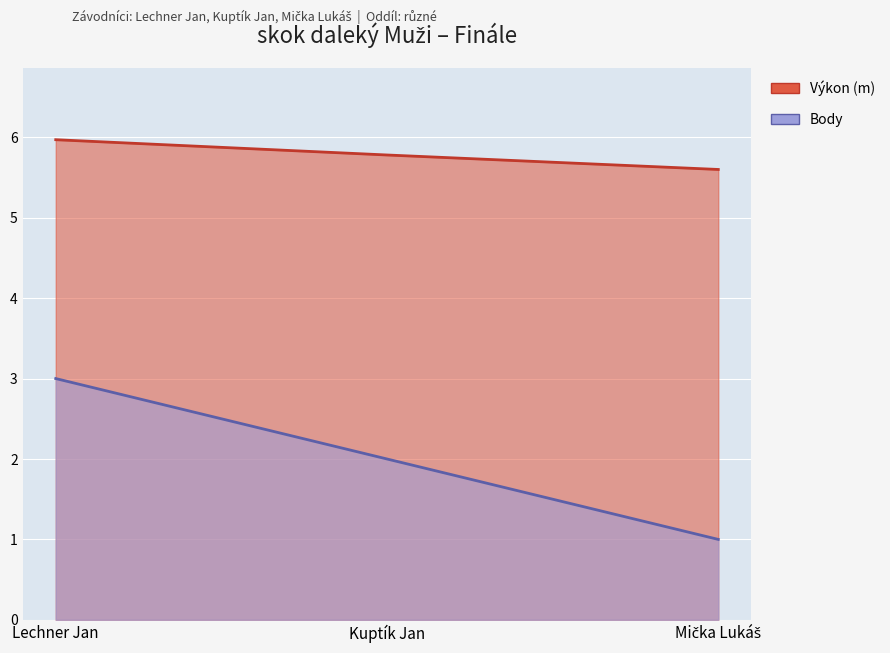

Rank the categories by Výkon value from highest to lowest.

Lechner Jan, Kuptík Jan, Mička Lukáš